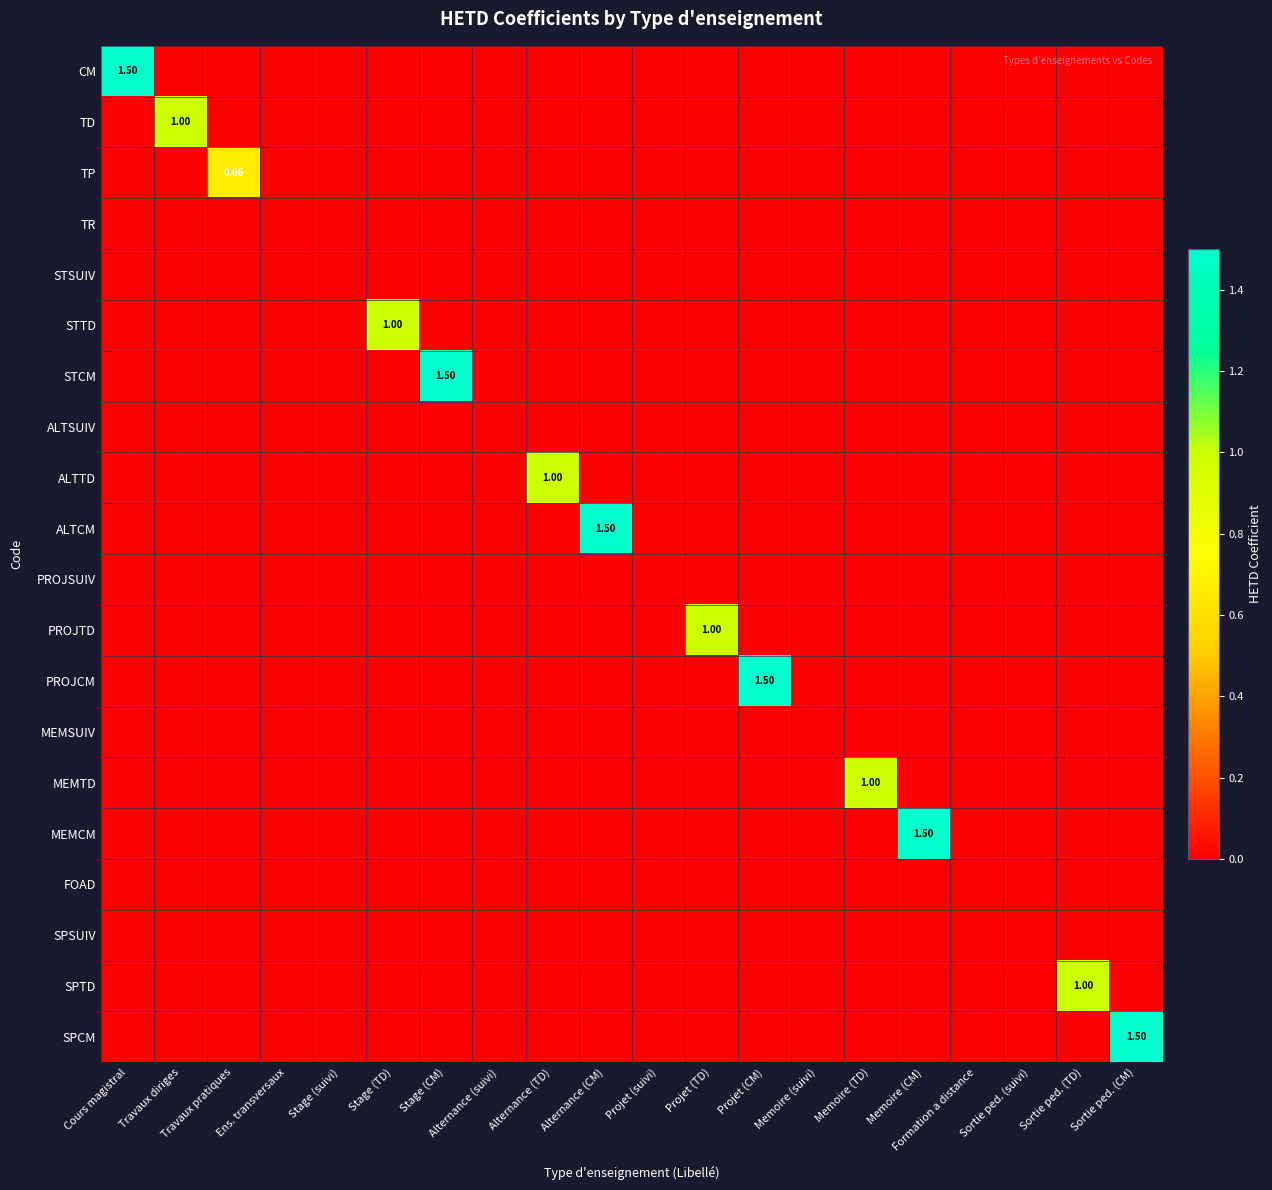

What is the spread (max minus min) of values at Alternance (CM)?

1.5